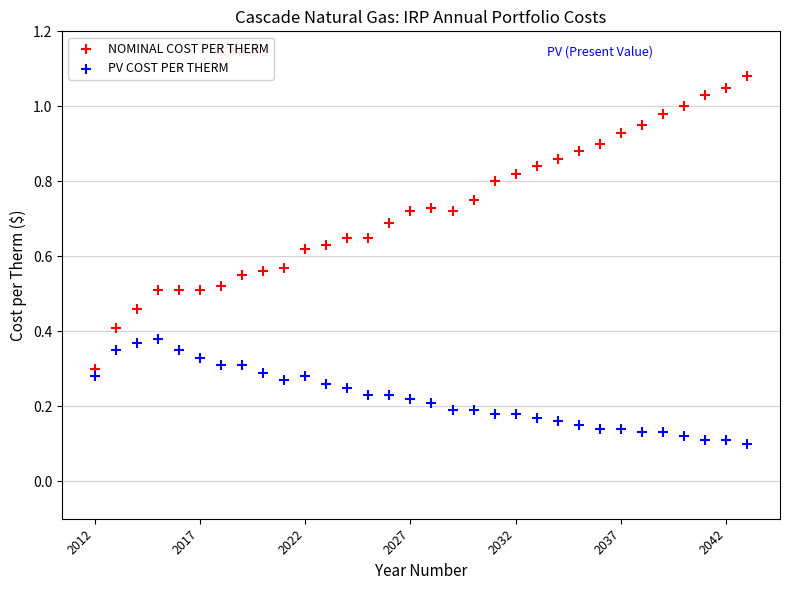

Which series has the widest spread of Y values?

NOMINAL COST PER THERM